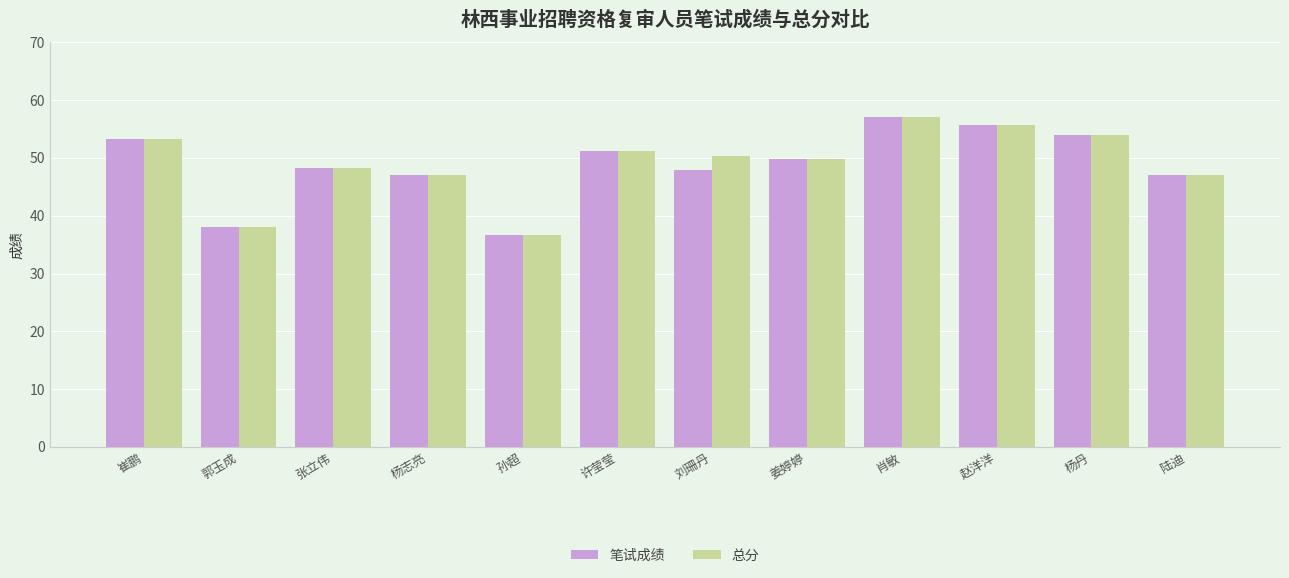

Which category has the lowest value across all series?

孙超